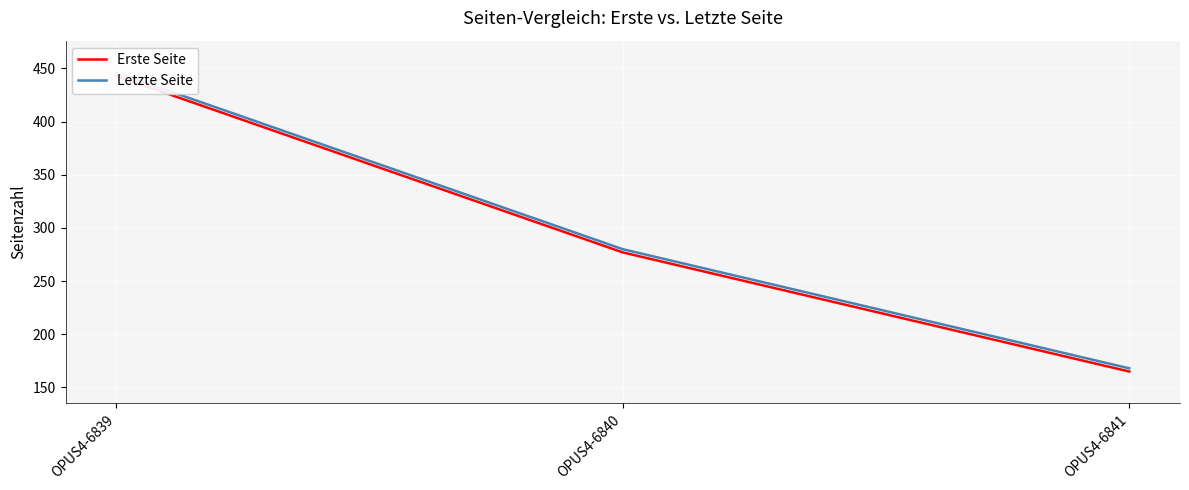

How many values in the Erste Seite series exceed 277?

1